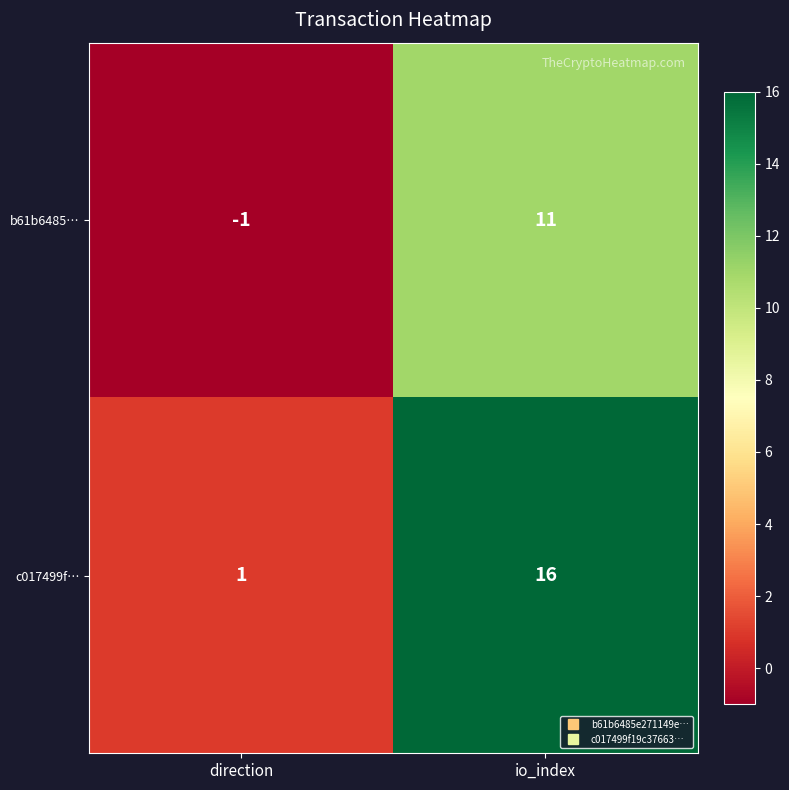

What is the average value of the b61b6485… series?

5